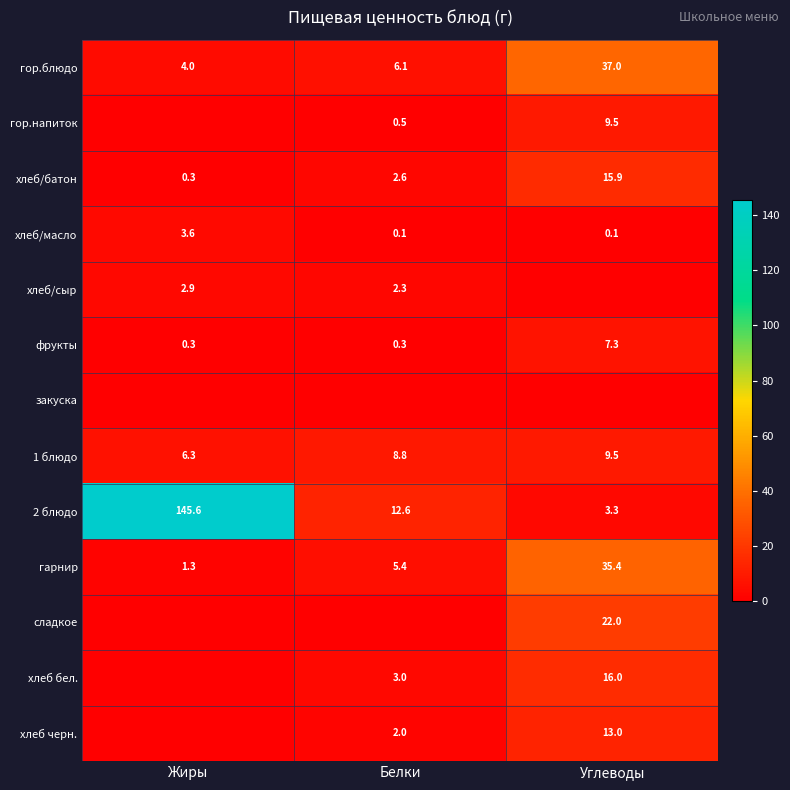

Count the number of categories in the chart.

3